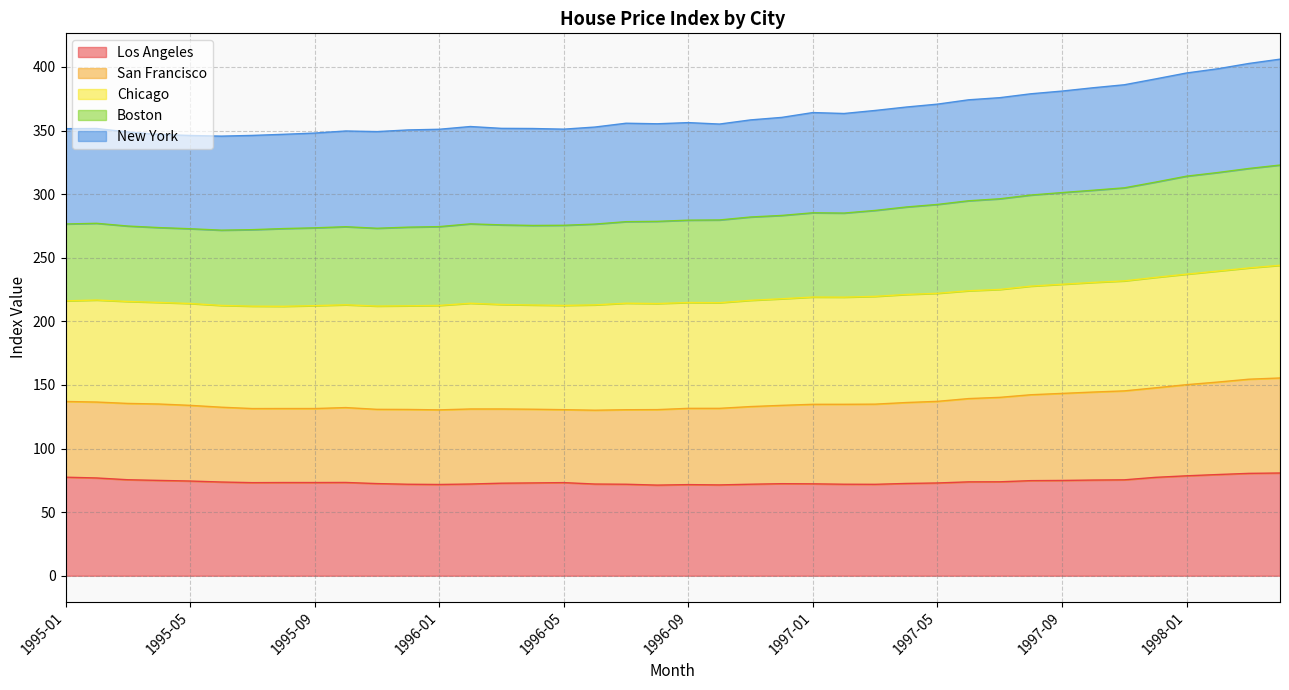

What is the highest value of the Los Angeles series?

80.8